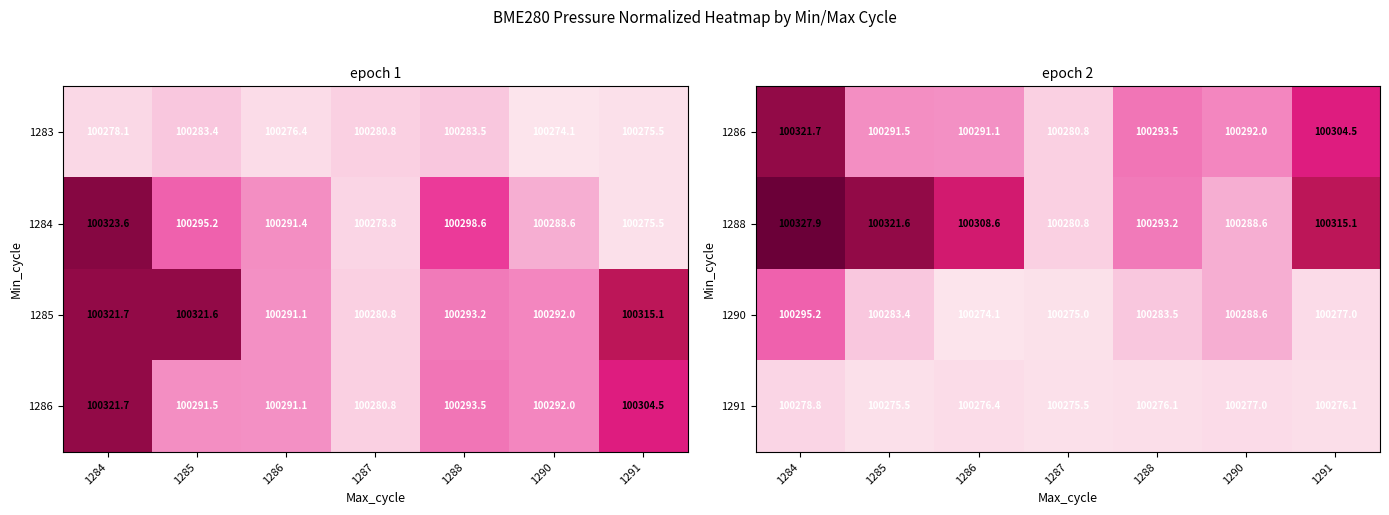

The value of 1283 at 1287 is 100280.8. True or false?

True